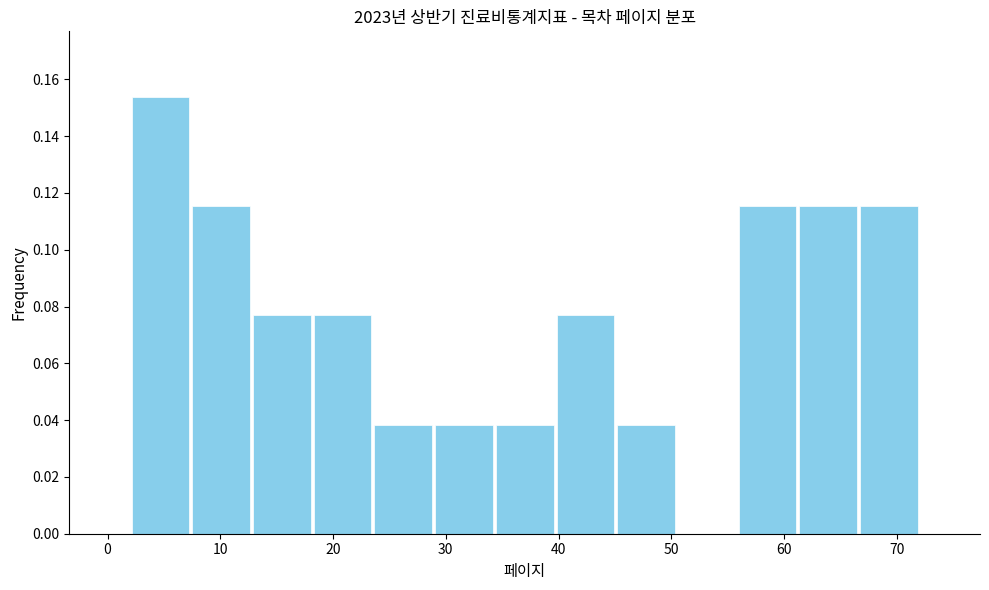

Which range on the x-axis has the tallest bar?

2 to 7